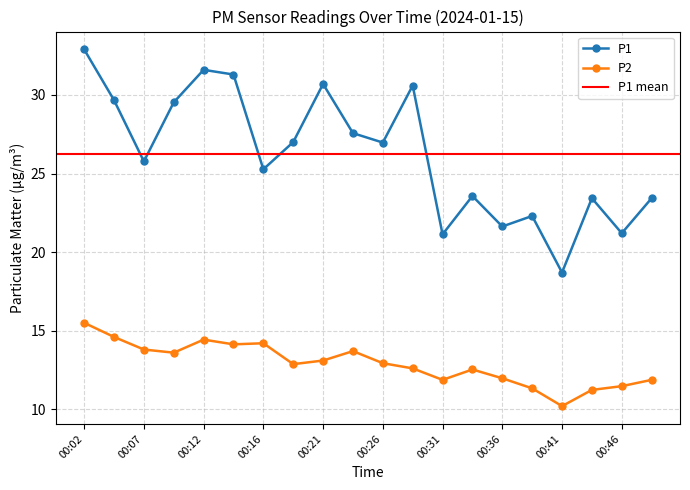

Between 00:14 and 00:46, which series saw the biggest shift?

P1